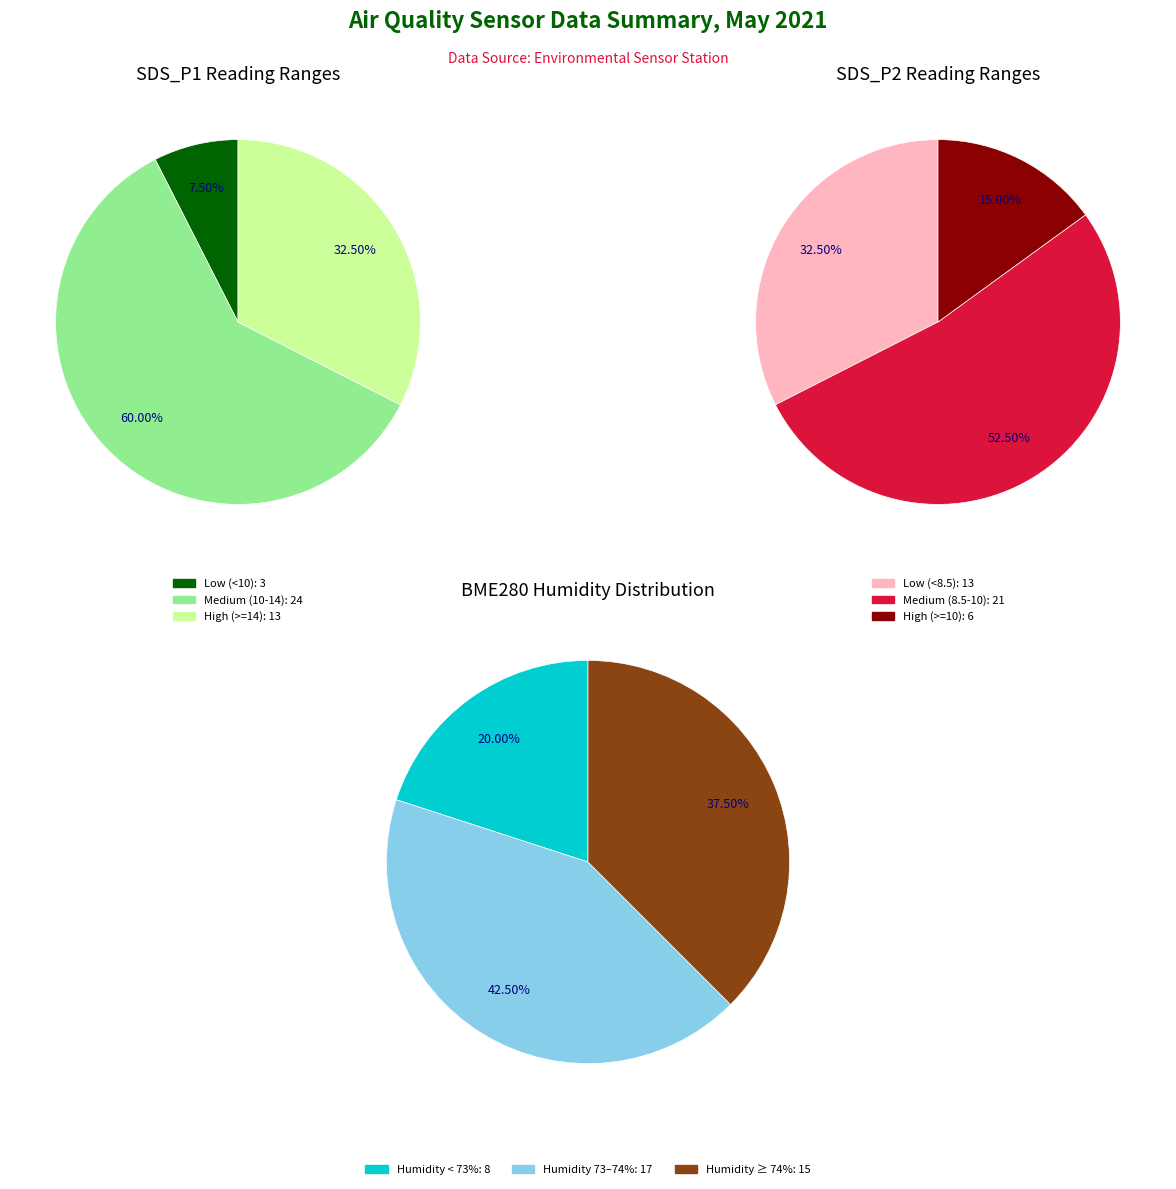

Combined, do 25 and 37 account for over 50%?

No